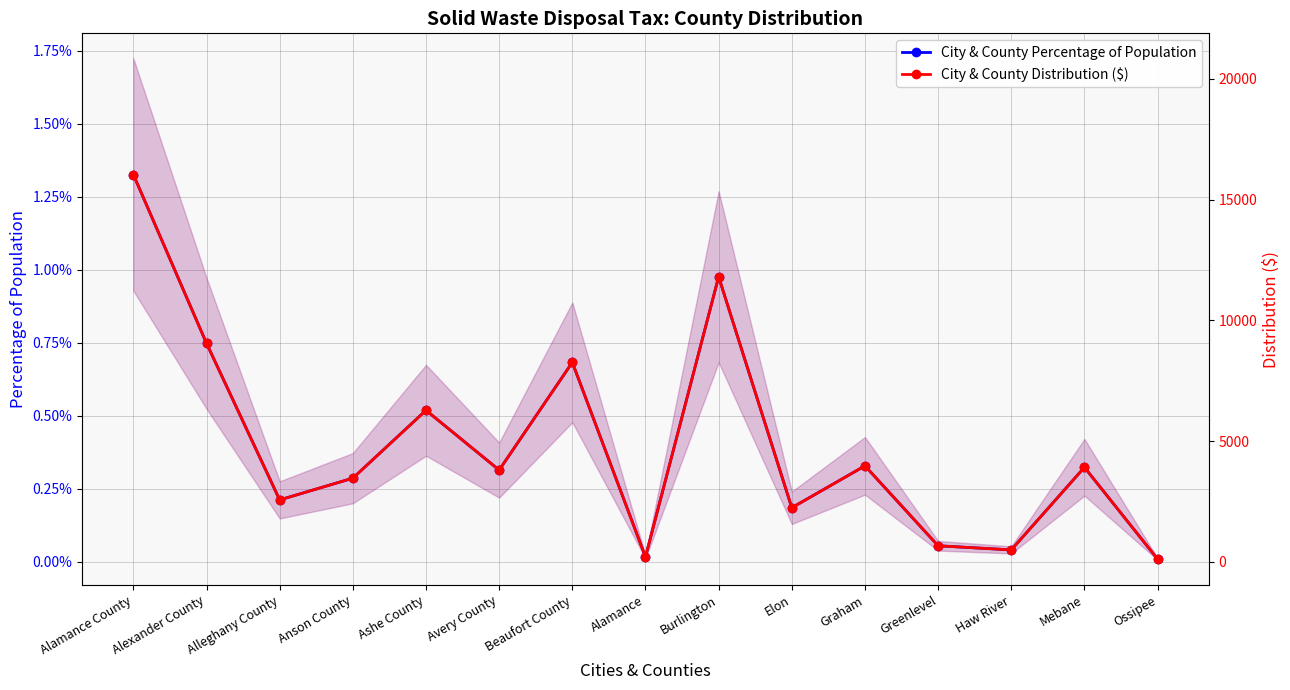

Does the chart have visible grid lines?

Yes